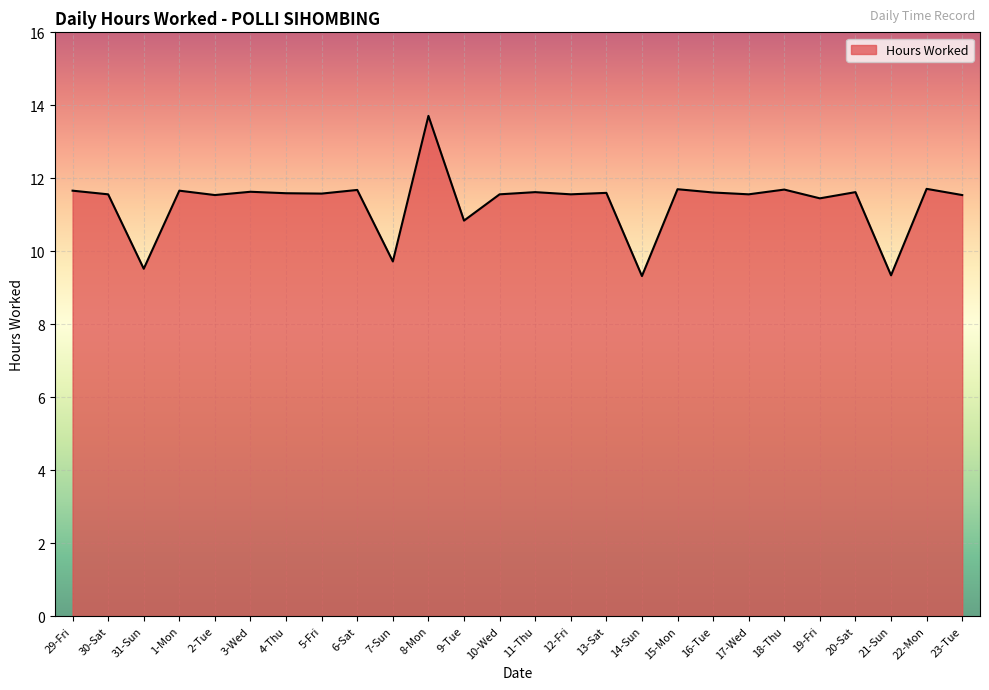

What is the change in value from 30-Sat to 20-Sat?

+0.1